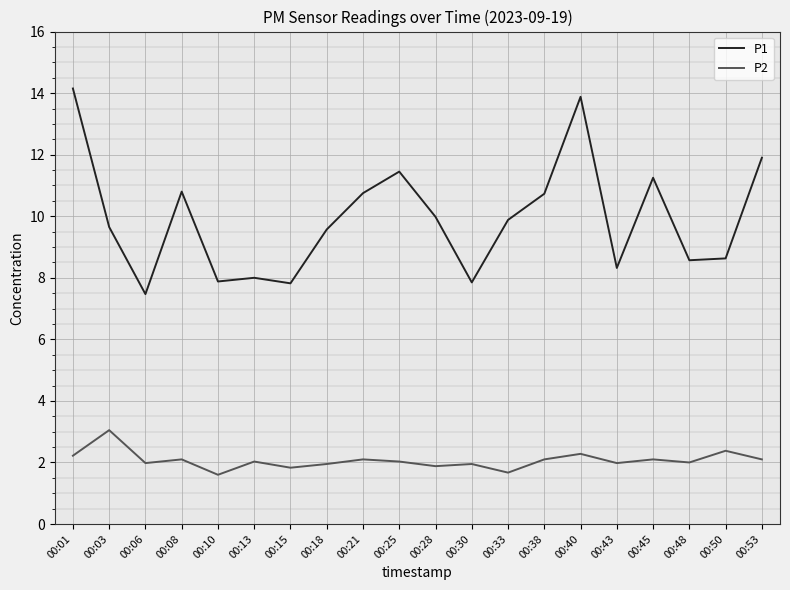

What is the difference between the maximum and minimum values in the P1 series?

6.7